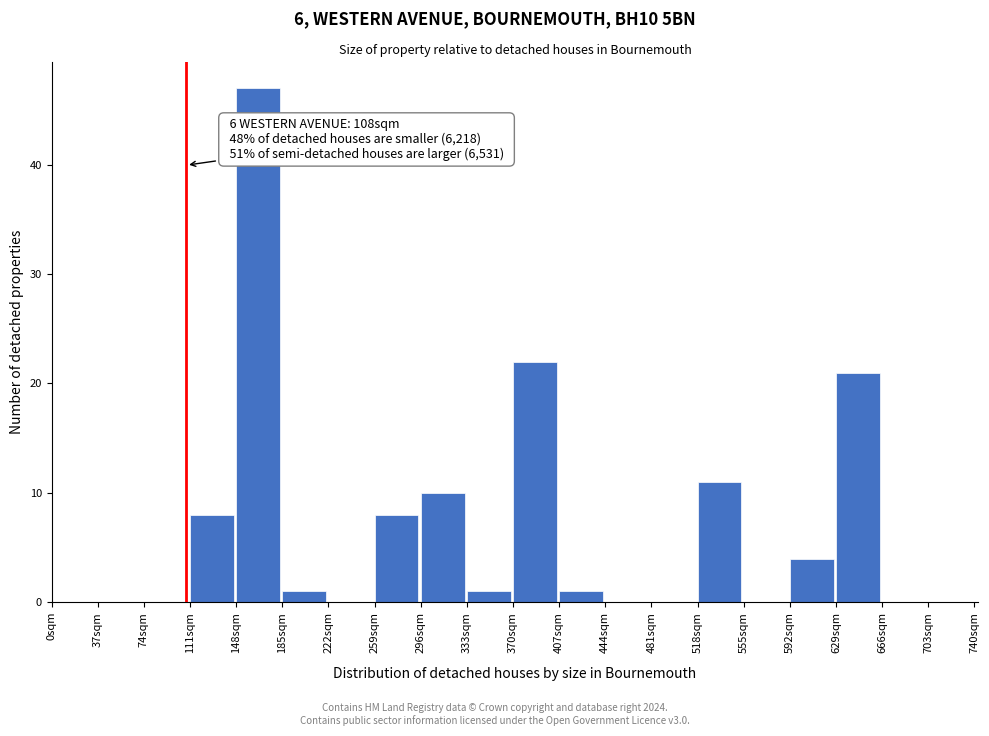

Which range on the x-axis has the tallest bar?

148 to 185